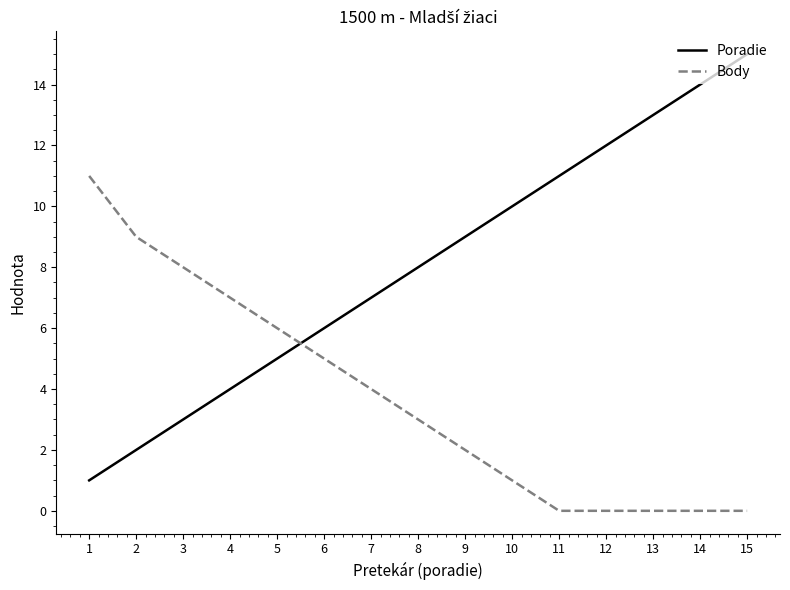

What is the sum of all Body values?

56